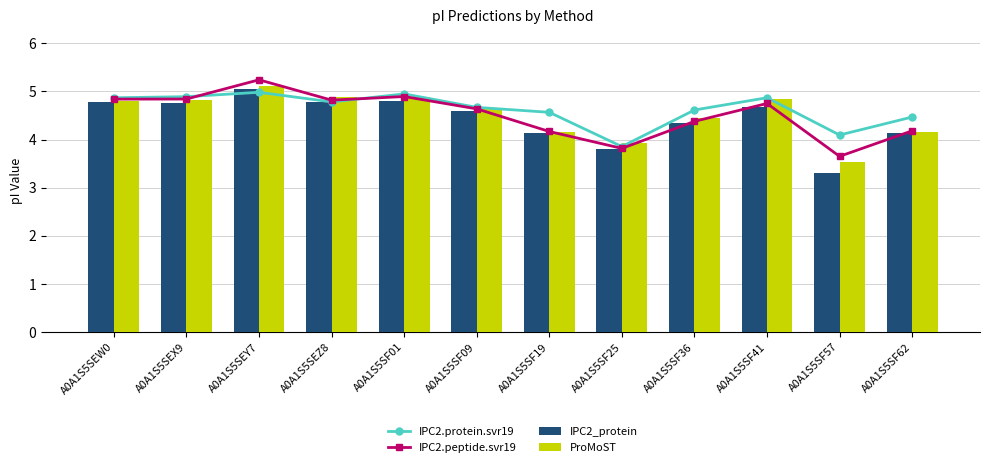

Rank the categories by IPC2.peptide.svr19 value from lowest to highest.

A0A1S5SF57, A0A1S5SF25, A0A1S5SF19, A0A1S5SF62, A0A1S5SF36, A0A1S5SF09, A0A1S5SF41, A0A1S5SEZ8, A0A1S5SEW0, A0A1S5SEX9, A0A1S5SF01, A0A1S5SEY7